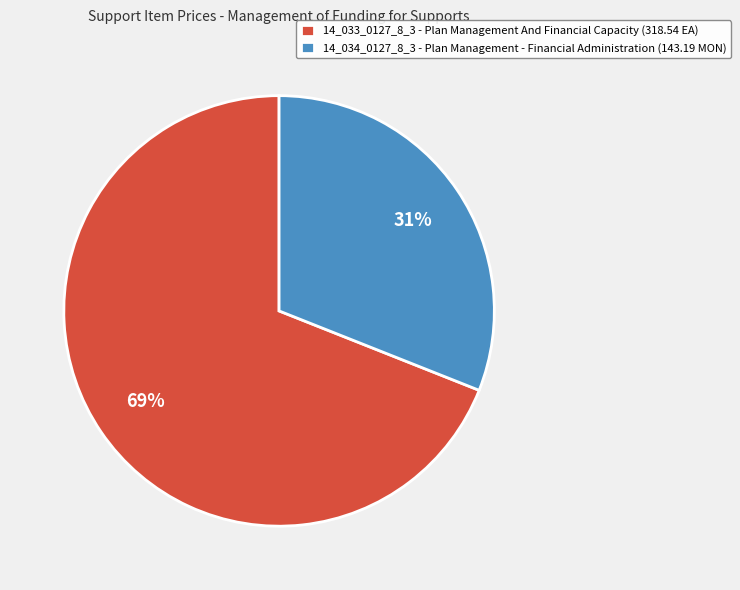

What percentage is the 14_034_0127_8_3 slice, to the nearest percent?

31%